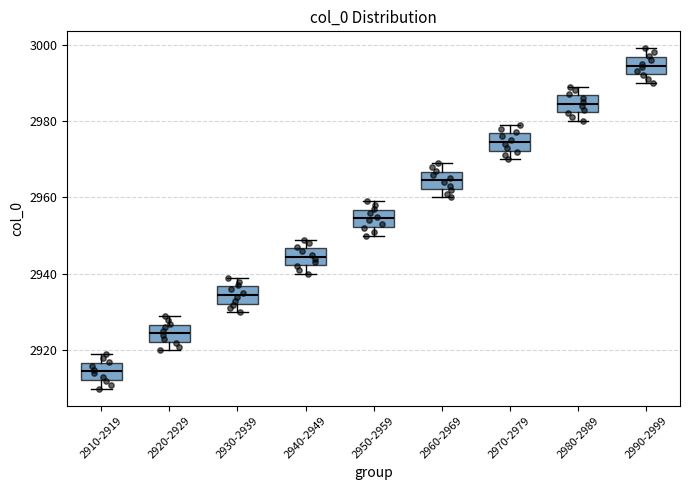

Which box has the lowest median line?

2910-2919